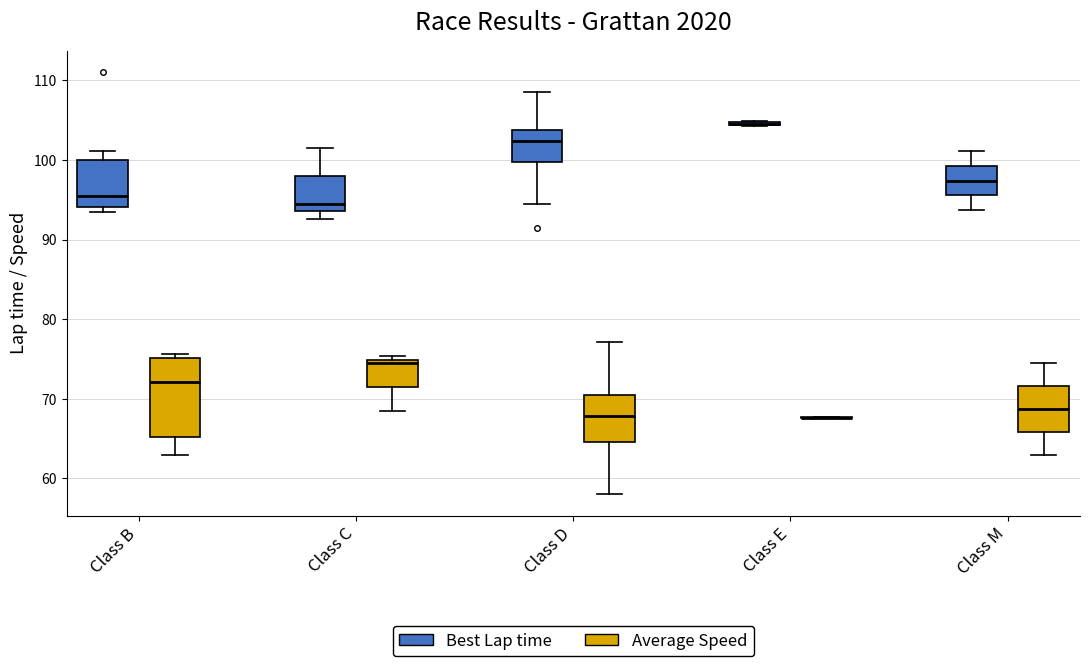

Where is the upper edge of the box for Class B (Best Lap time) on the y-axis? The values are not printed on the chart, so give them approximately, as read against the axis.

100